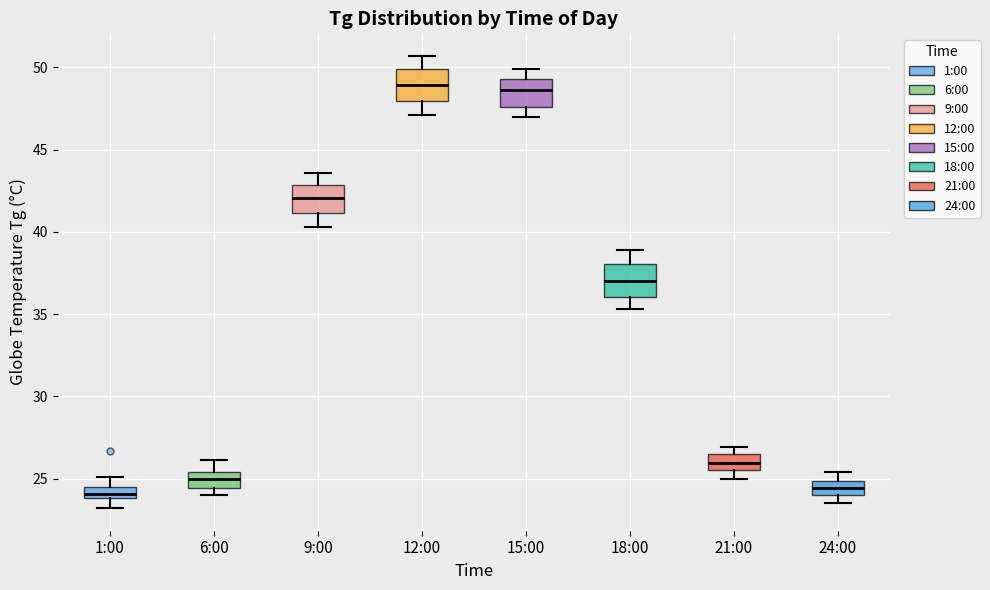

Where is the lower edge of the box for 21:00 on the y-axis? The values are not printed on the chart, so give them approximately, as read against the axis.

25.5